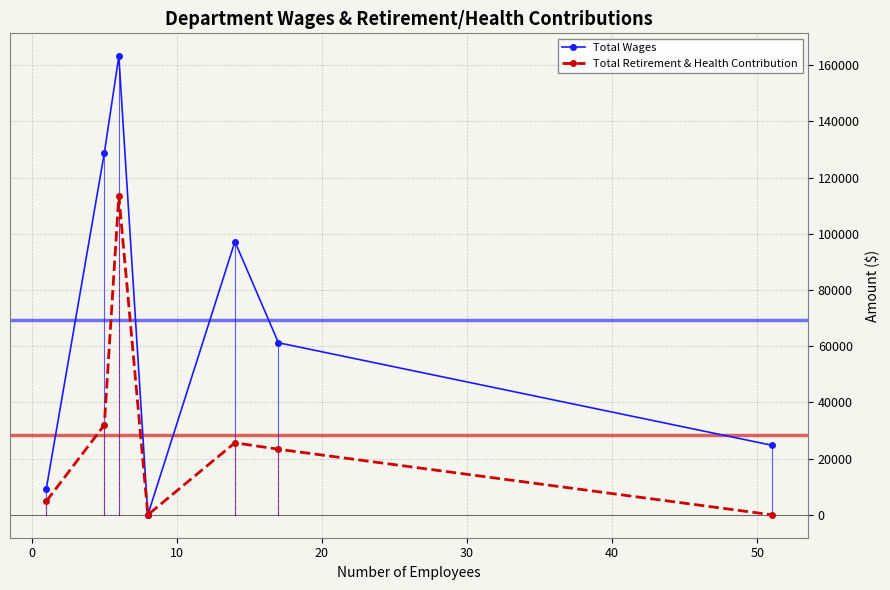

Does the chart have visible grid lines?

Yes